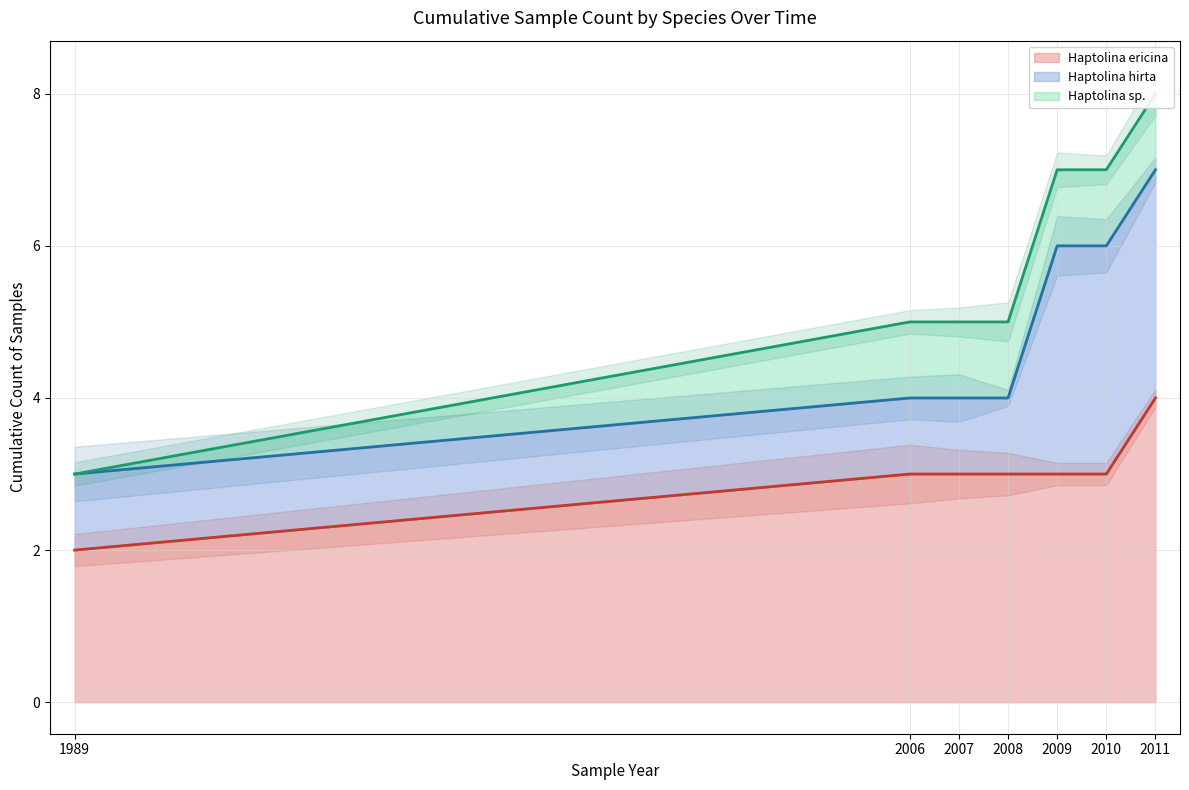

What is the total value across all series at 1989?

8